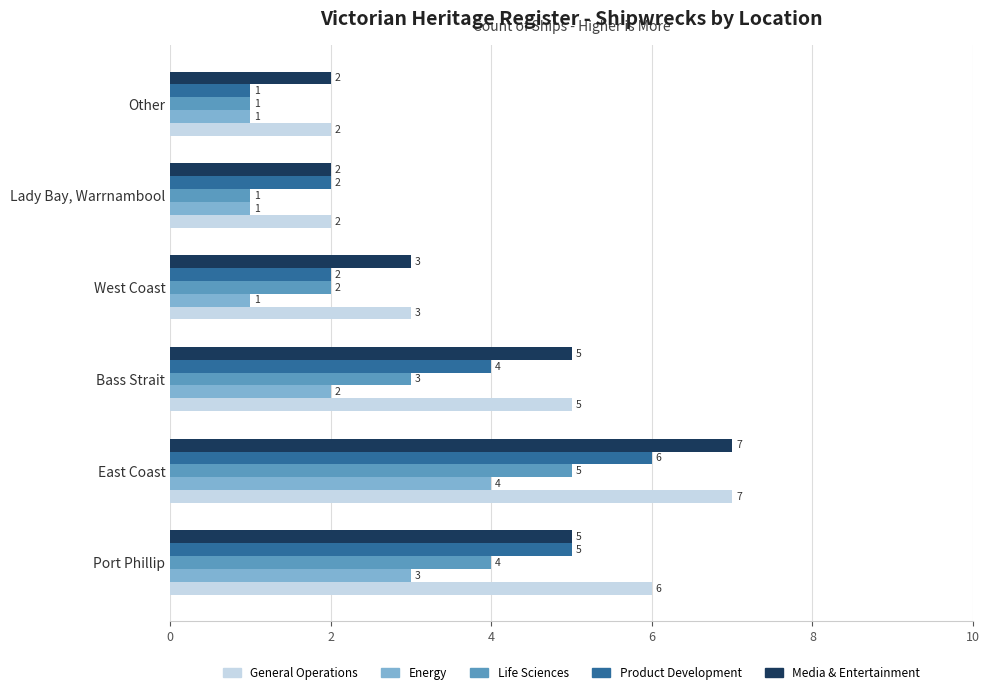

Count the number of data series in this chart.

5